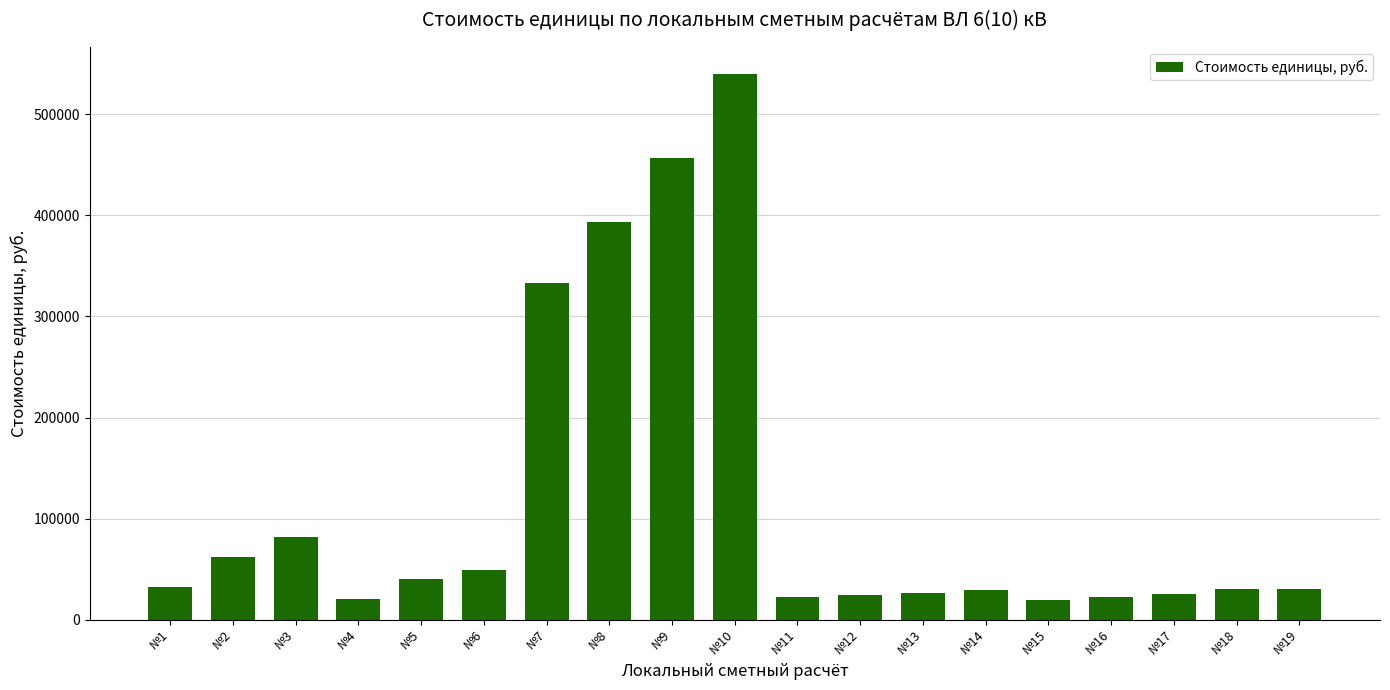

Between №18 and №6, which is larger?

№6